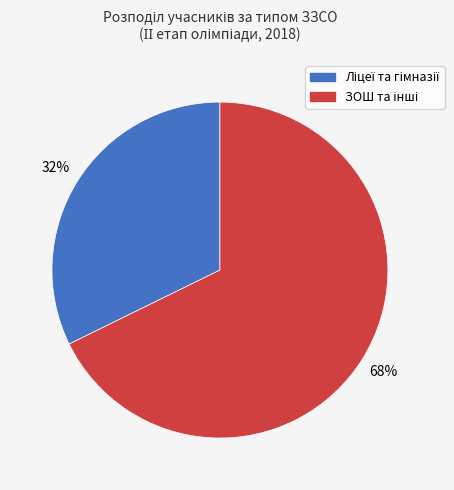

Is there a majority slice in this chart?

Yes